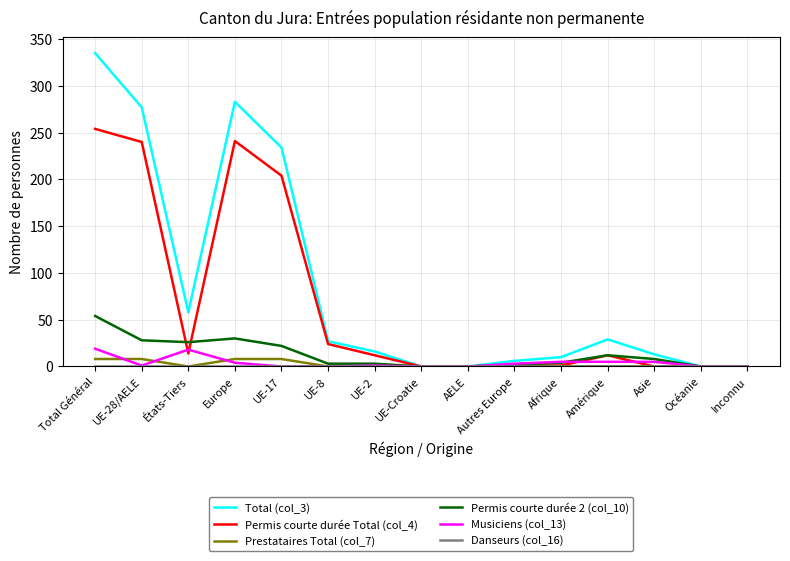

Which series has the largest total across all categories?

Total (col_3)